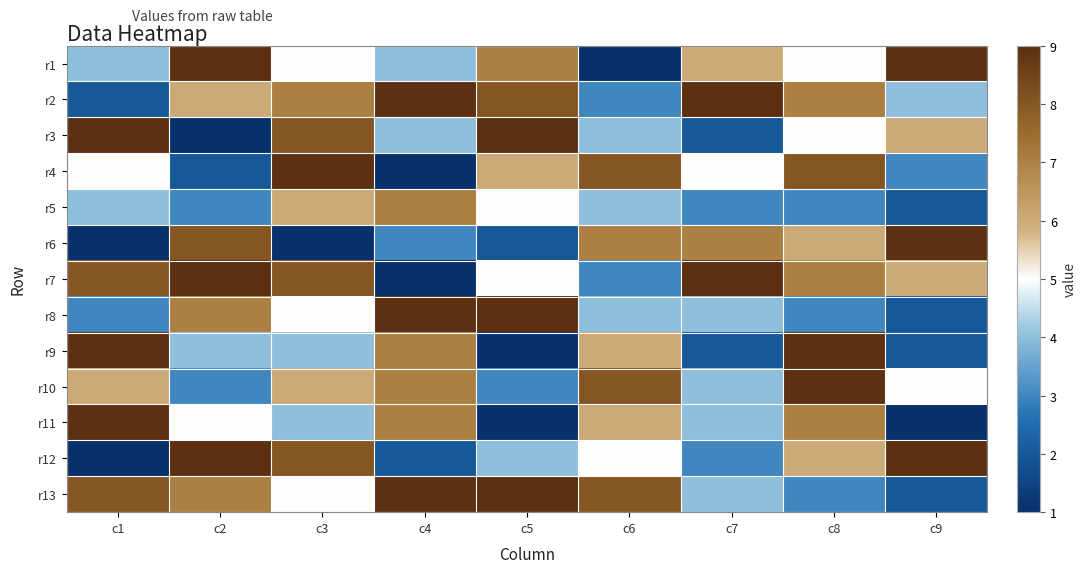

Count the number of data series in this chart.

13